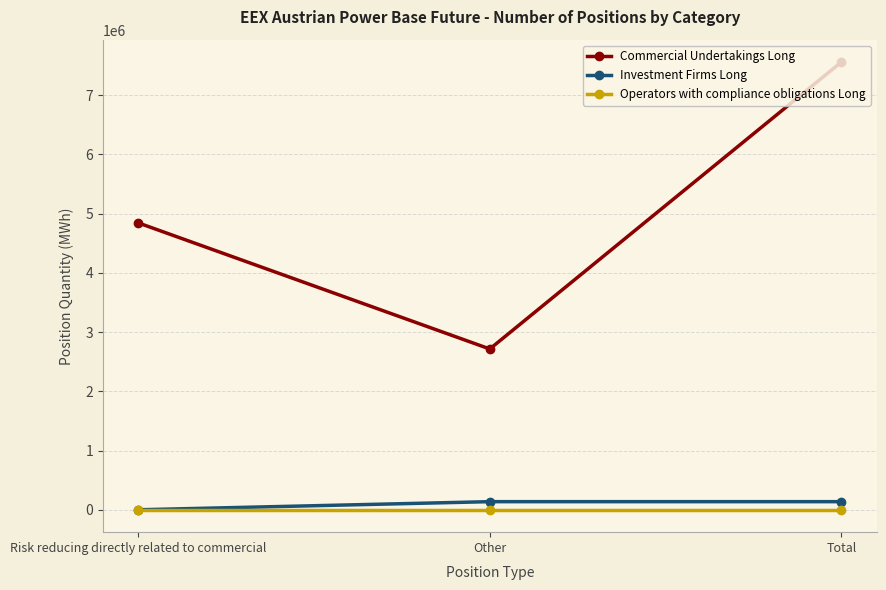

What is the minimum value for Commercial Undertakings Long?

2715149